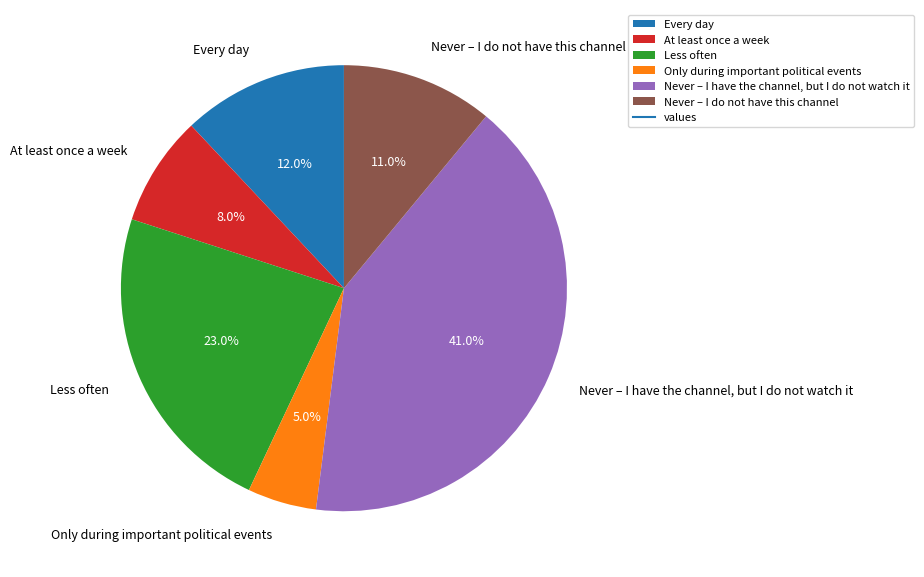

To the nearest percent, what portion does Never – I do not have this channel represent?

11%